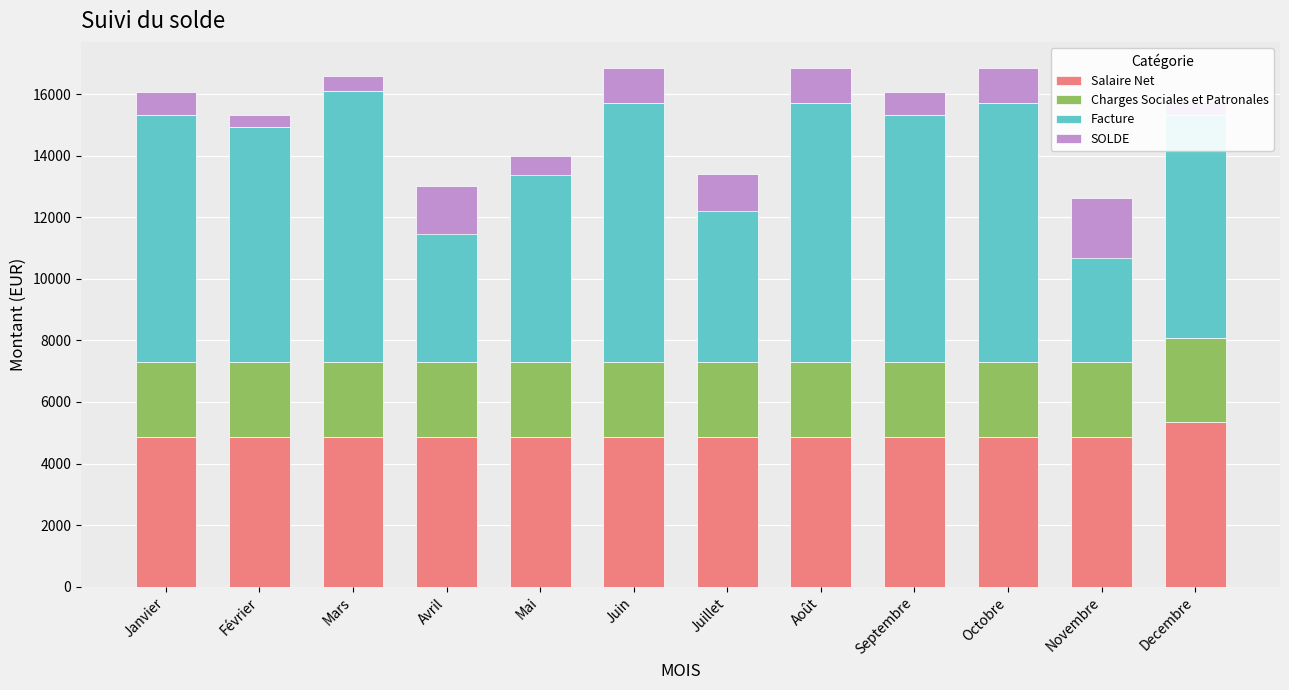

What is the sum of the Charges Sociales et Patronales values at Février and Septembre?

4819.0